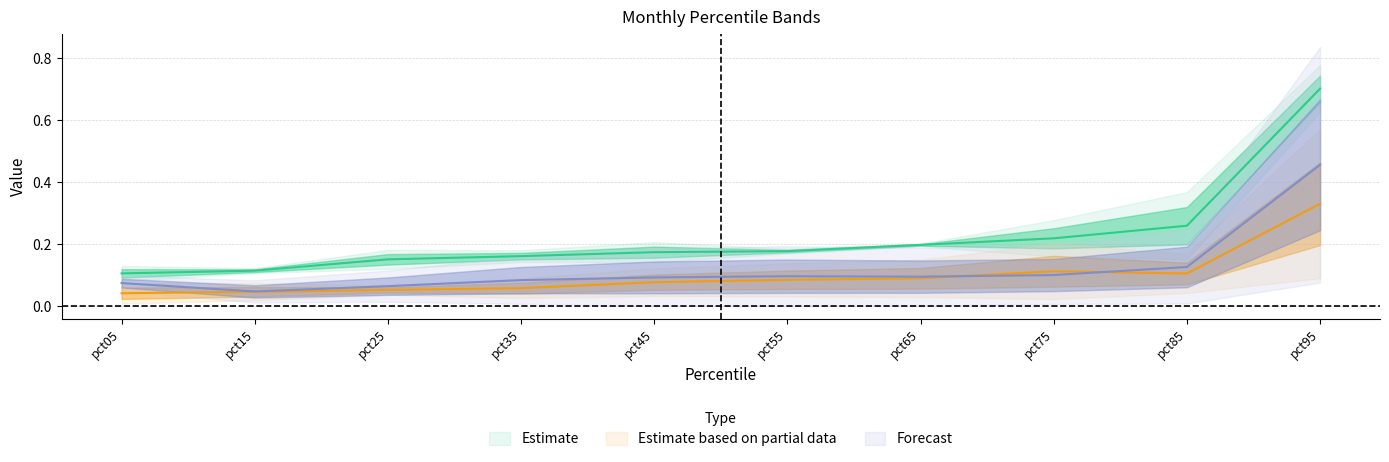

Rank the categories by Feb value from highest to lowest.

pct95, pct75, pct85, pct65, pct55, pct45, pct35, pct25, pct15, pct05